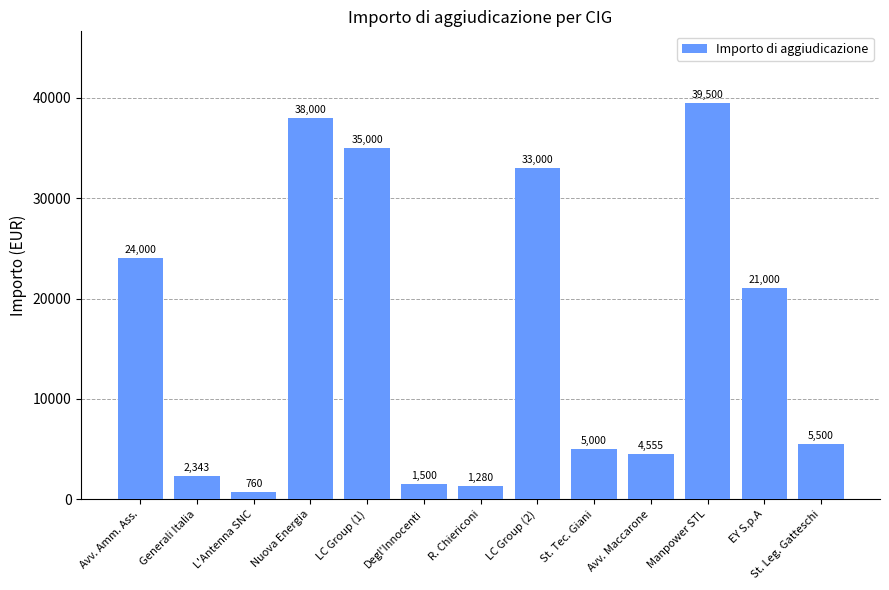

Which has a higher value, L'Antenna SNC or R. Chiericoni?

R. Chiericoni